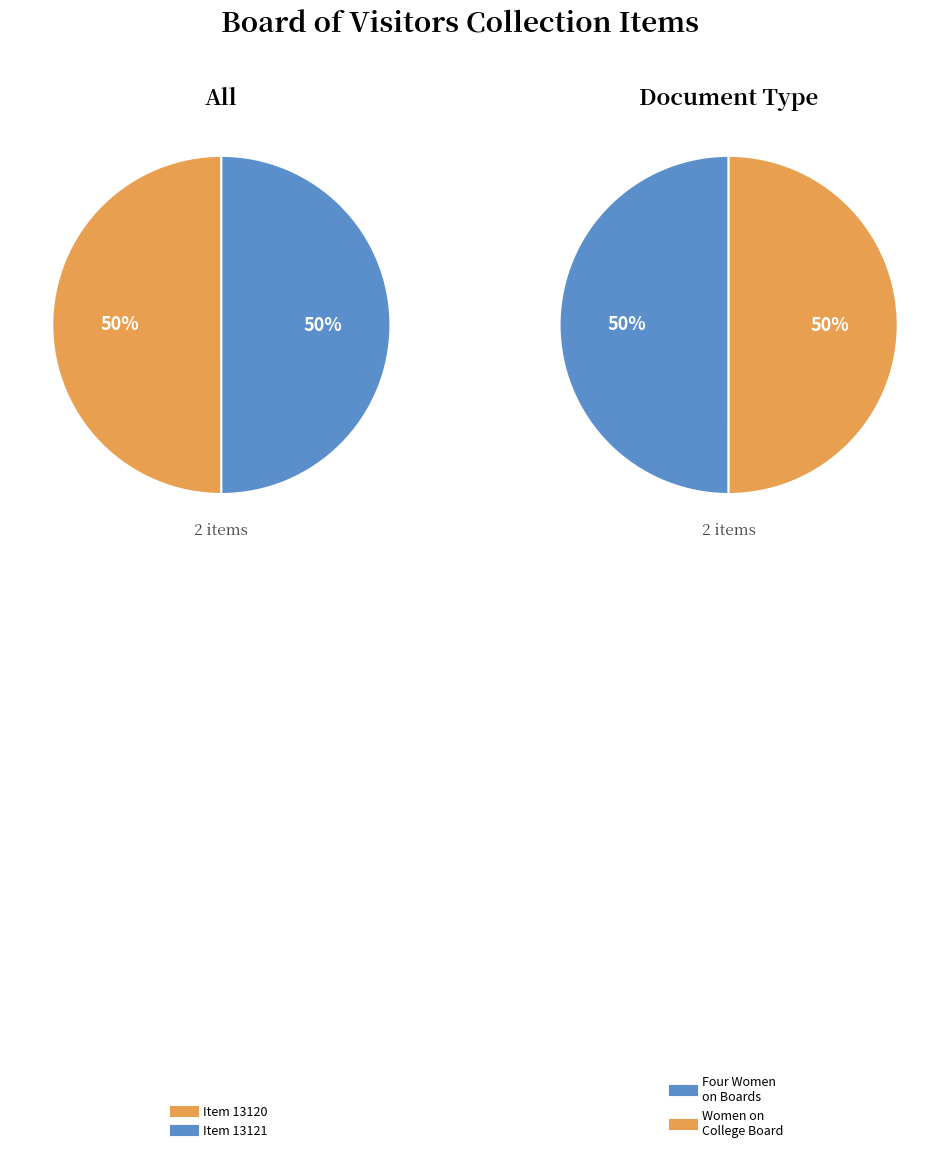

How many slices are in this pie chart?

2